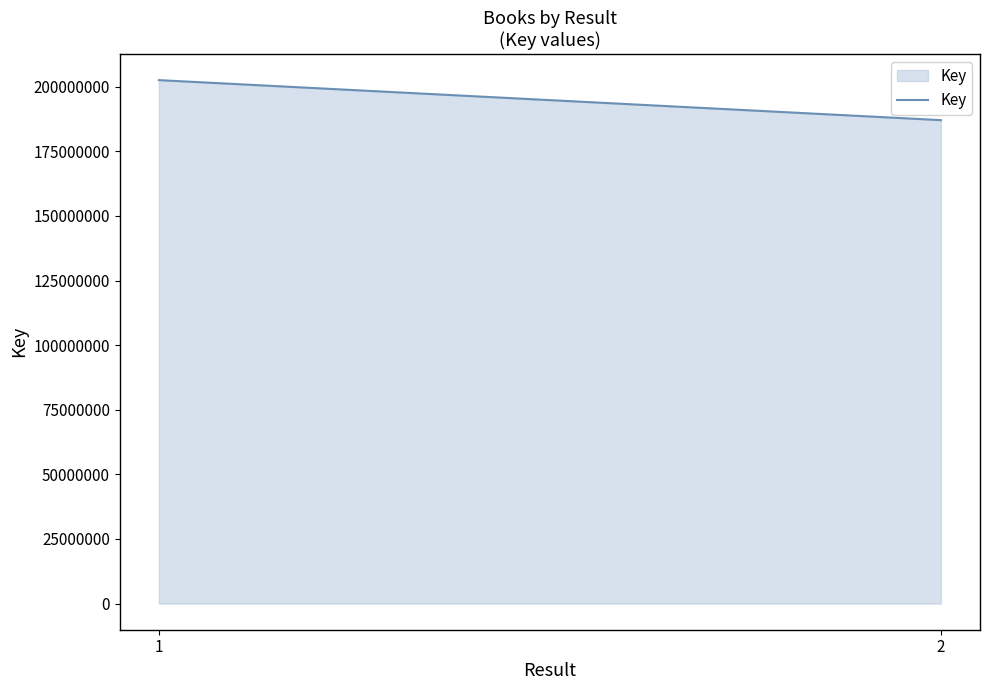

Which label corresponds to the smallest value in the chart?

2